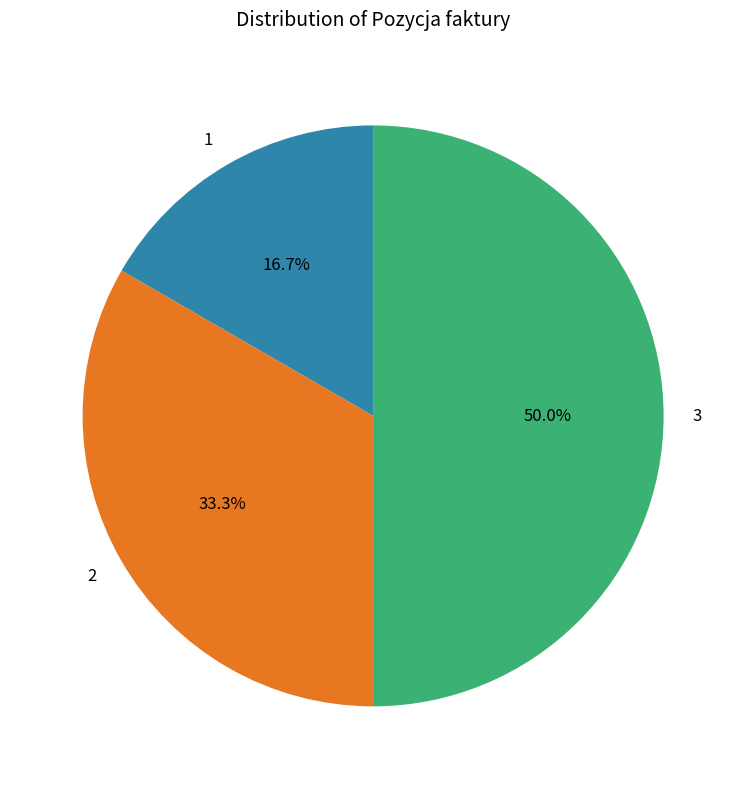

Combined, do 3 and 2 account for over 50%?

Yes